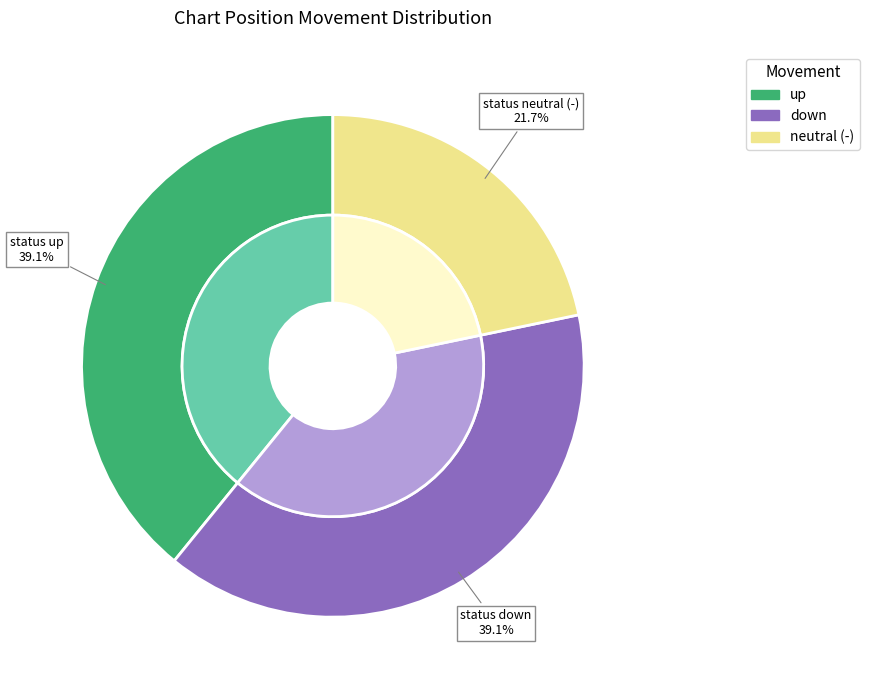

How much of the chart is everything except up?

60.9%